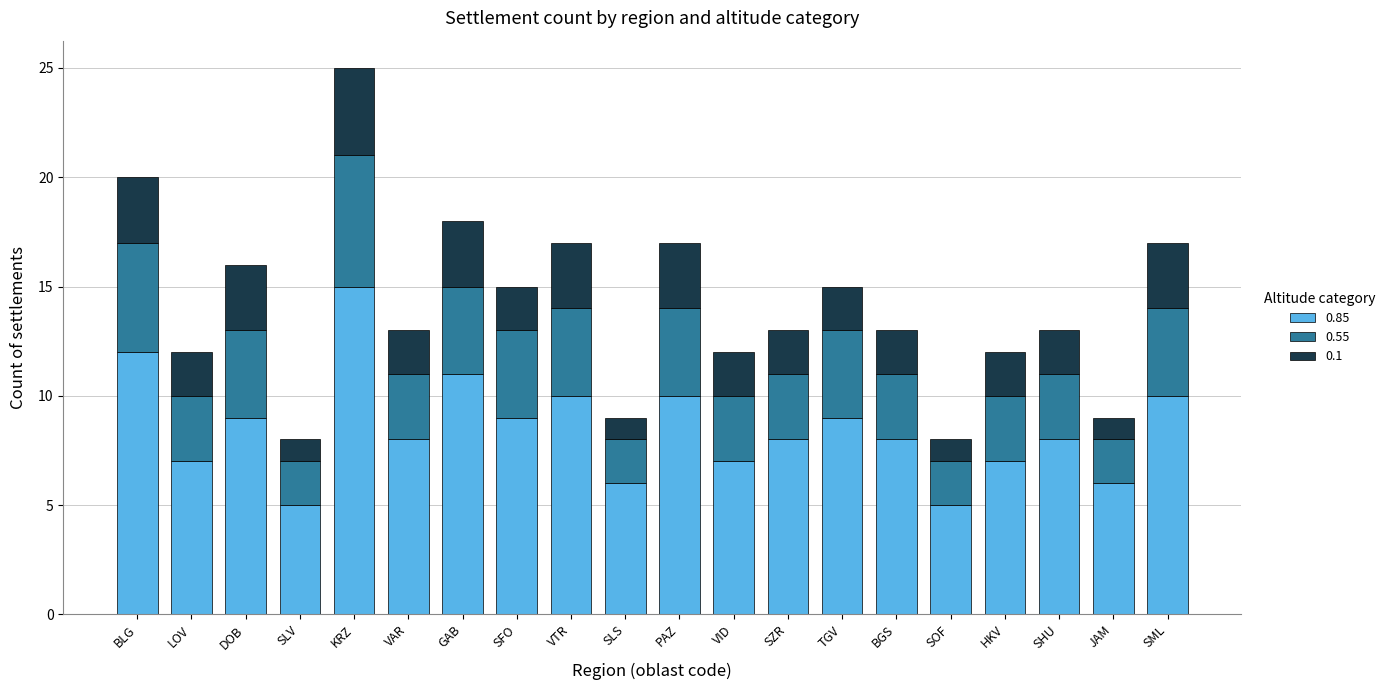

At which category is the sum across all series the highest?

KRZ